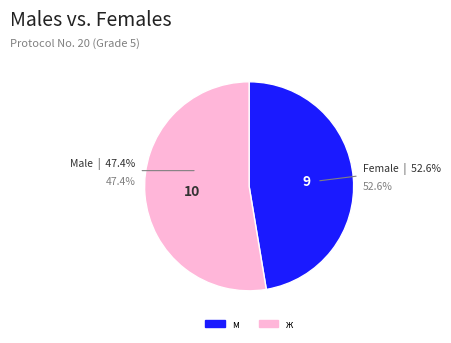

Rank the categories by value from lowest to highest.

м, ж